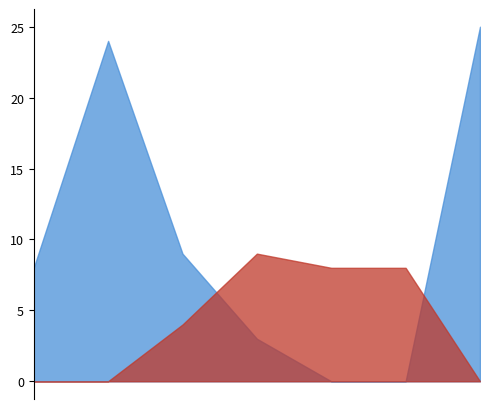

Rank the series at 6 from highest to lowest value.

Score 2, Score 1